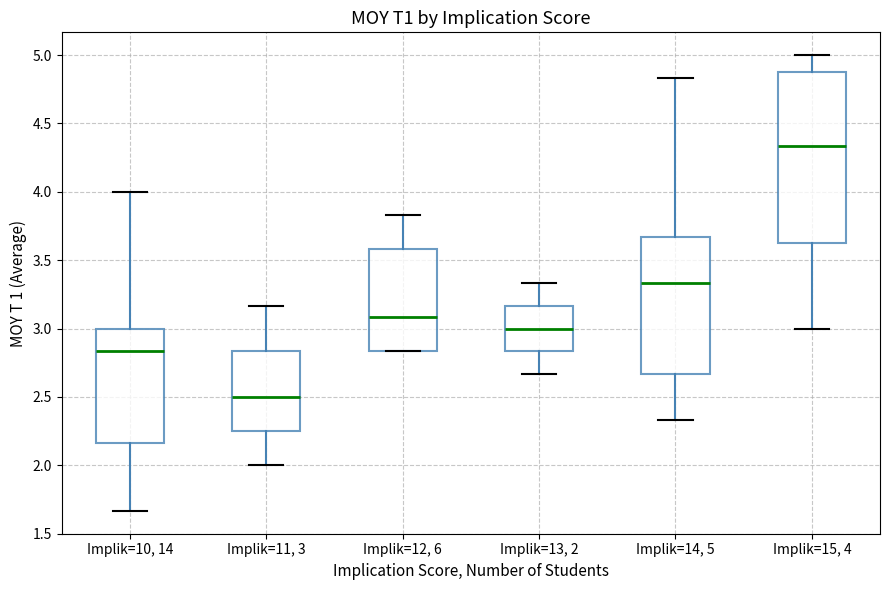

Which box is the tallest, from its lower edge to its upper edge?

Implik=15, 4